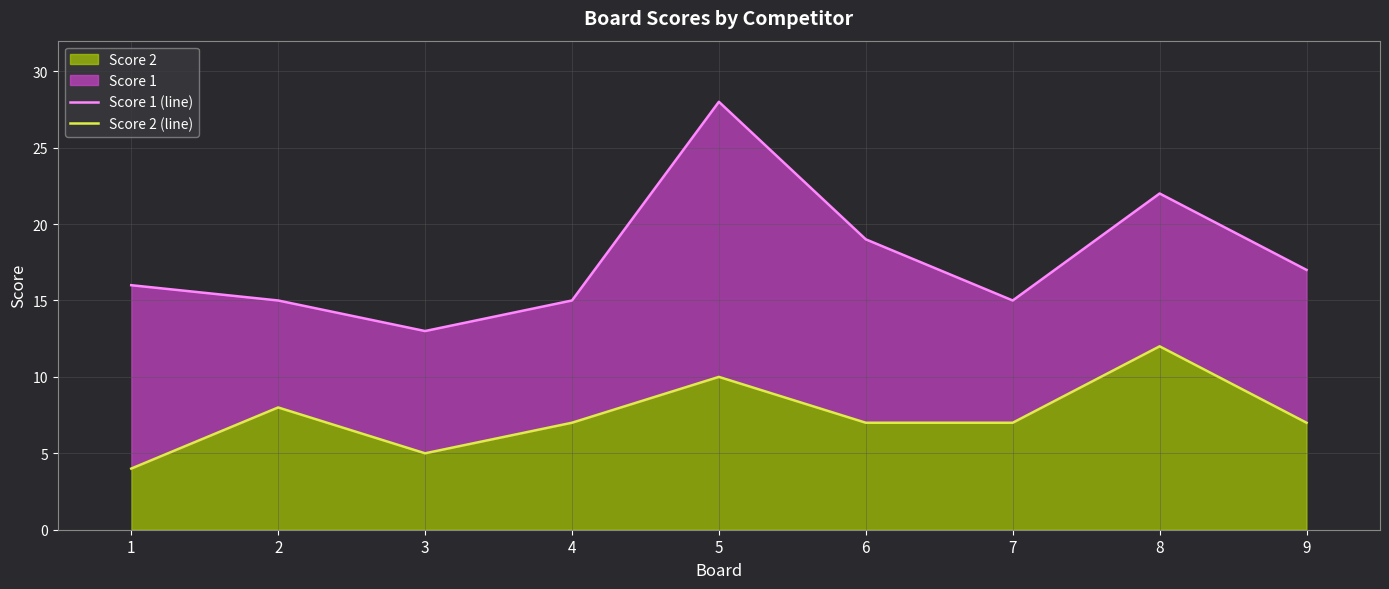

What is the lowest value of the Score 1 (line) series?

13